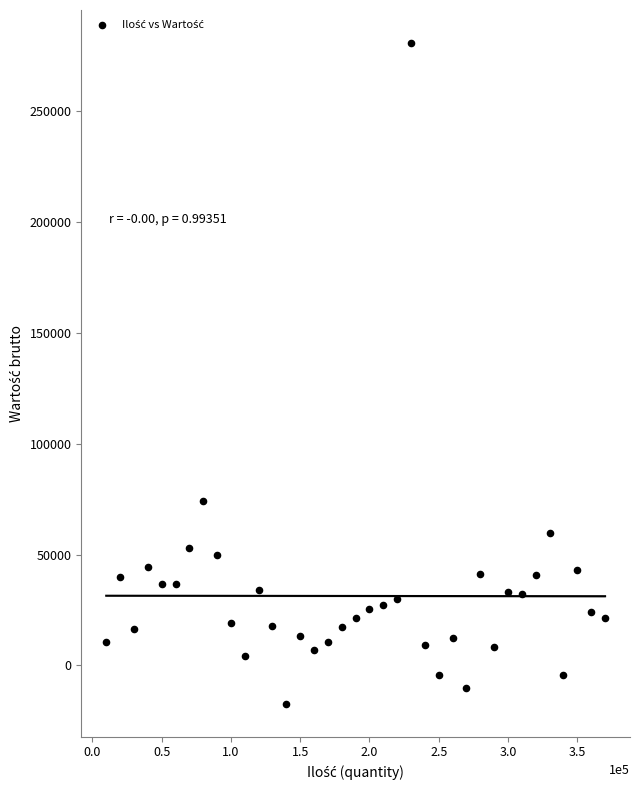

What is the range of X values (max minus min)?

360000.0